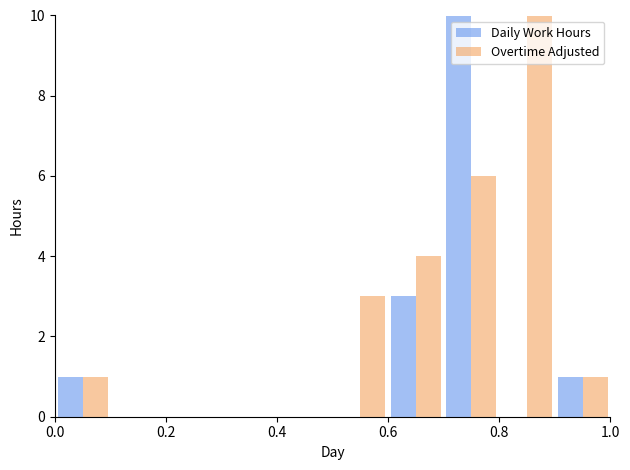

What is the label of the 7th bar from the right?

0.6